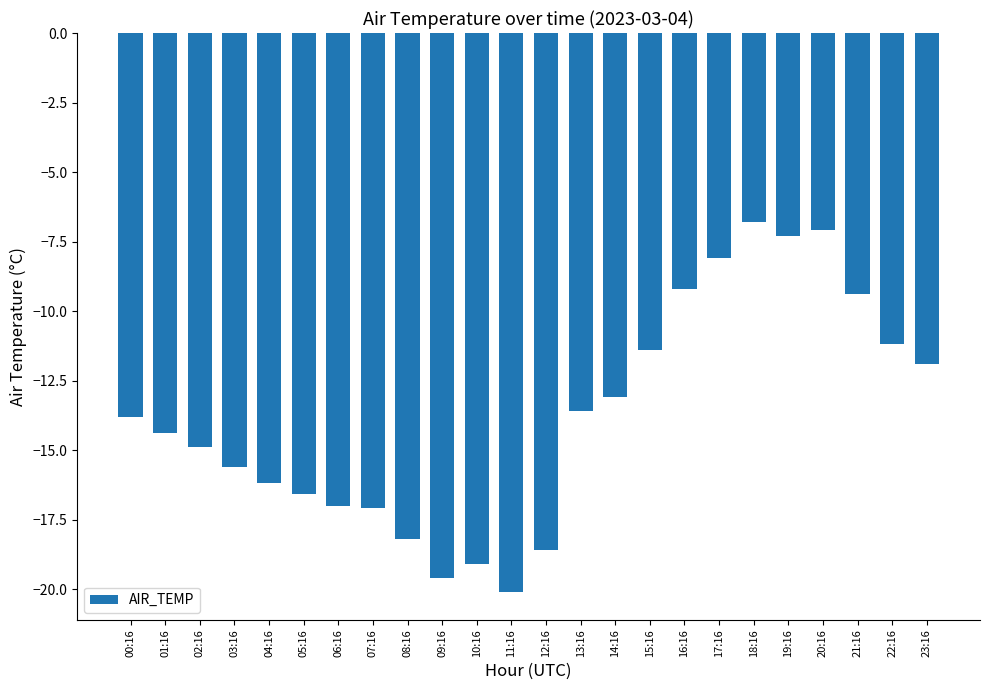

Count the number of categories in the chart.

24